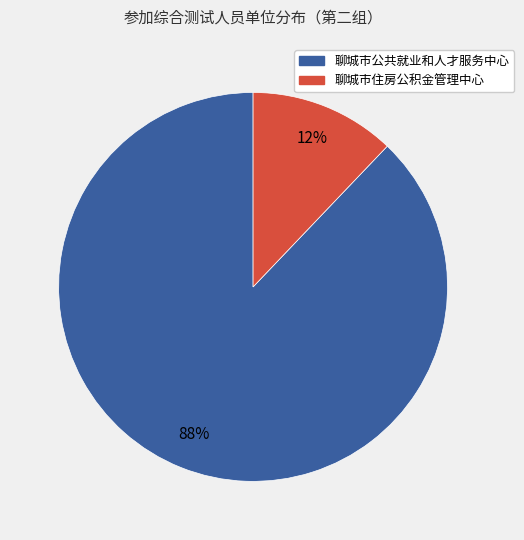

What is the majority slice?

聊城市公共就业和人才服务中心